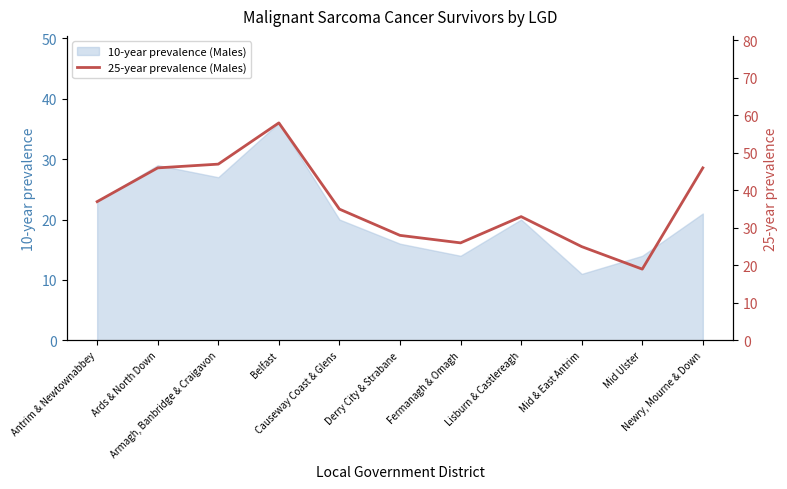

How many lines are shown in the chart?

1